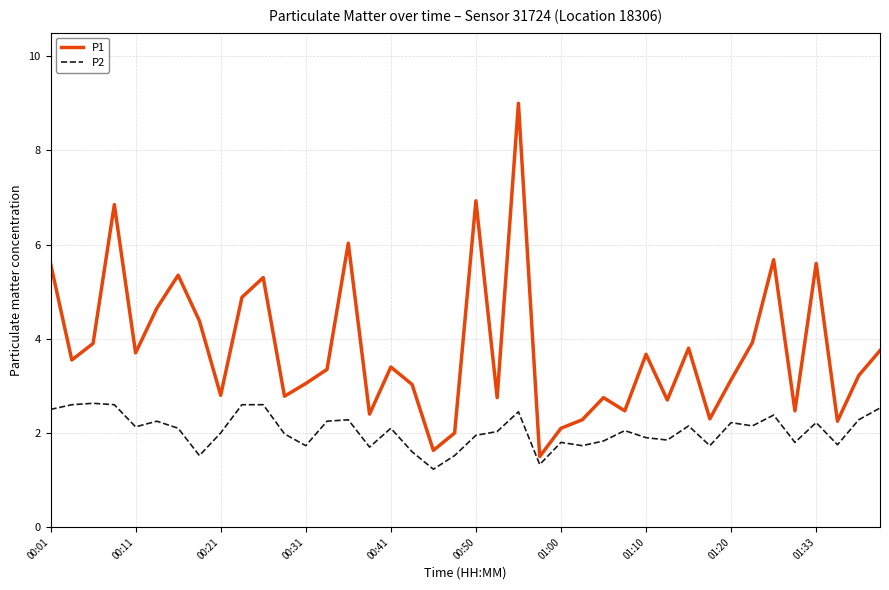

What is the difference between the maximum and minimum values in the P2 series?

1.4